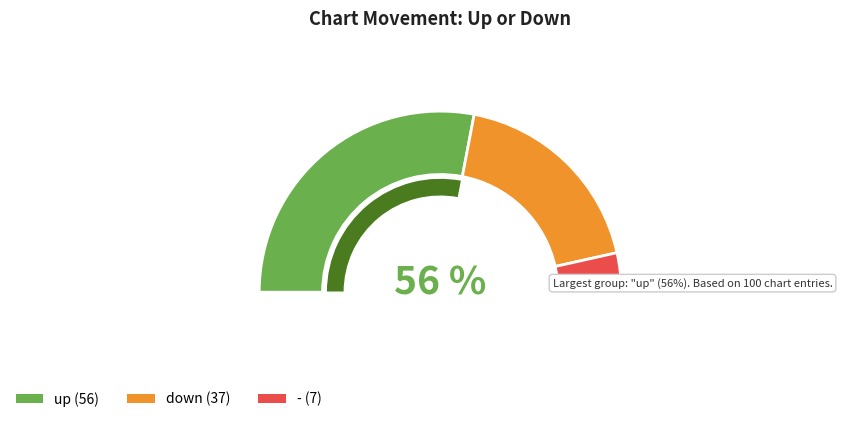

Which category accounts for the majority?

up